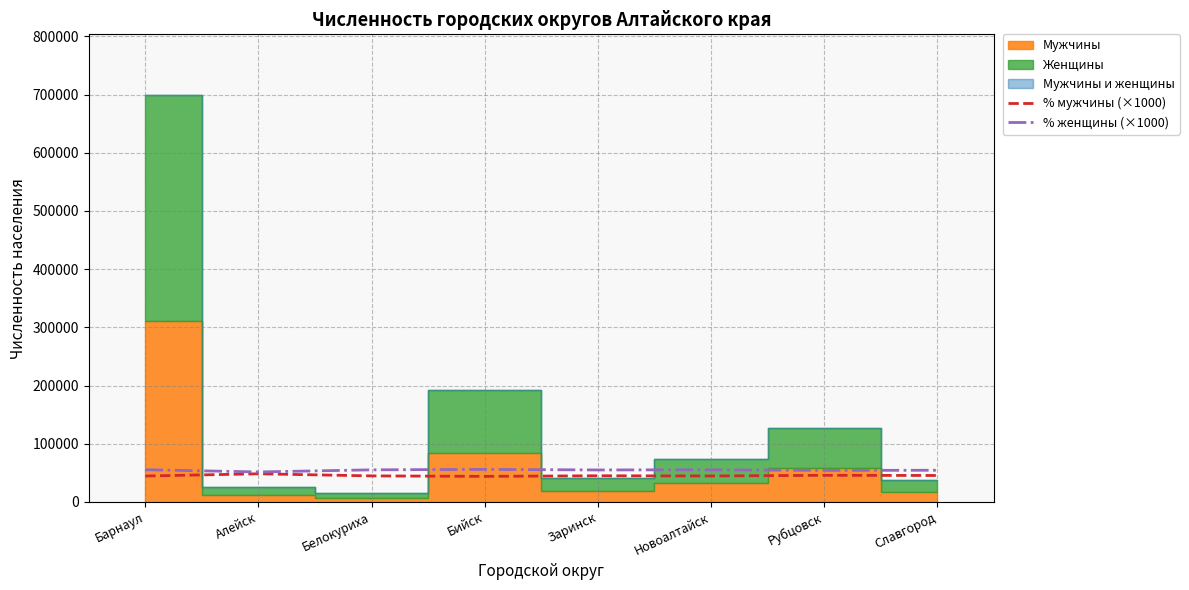

What is the label of the 7th point from the left?

Рубцовск